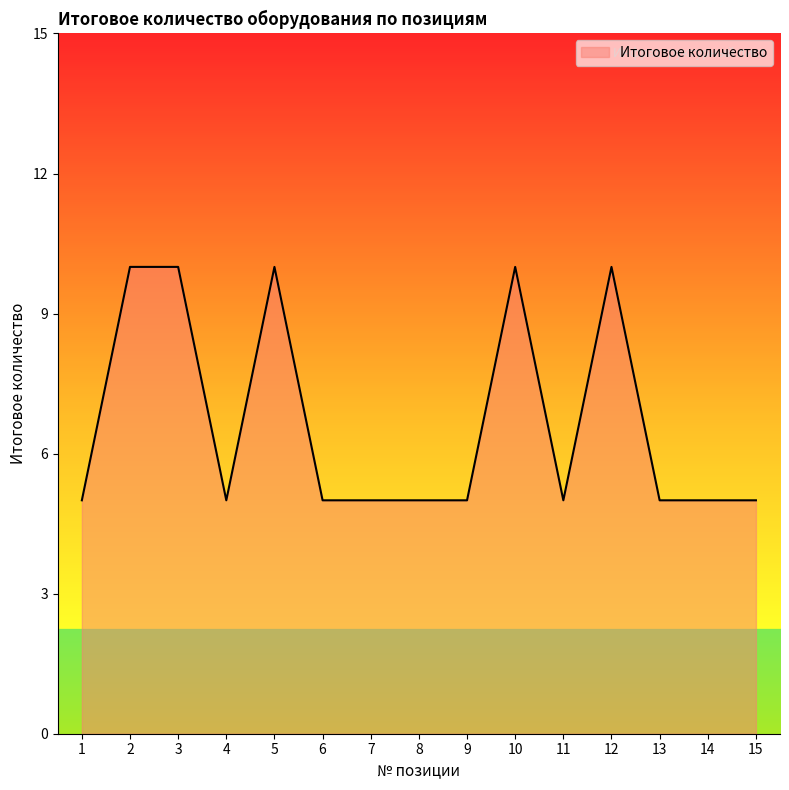

What is the minimum value shown in the chart?

5